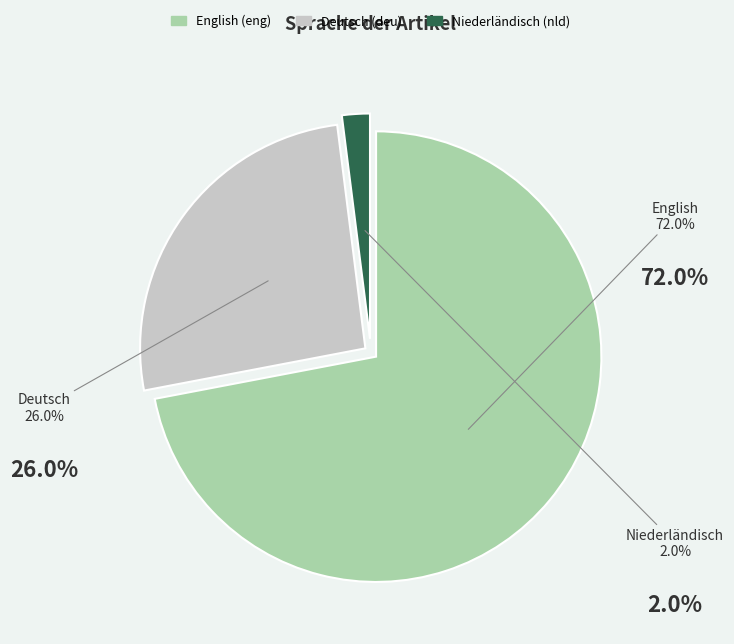

Does any single category account for the majority?

Yes